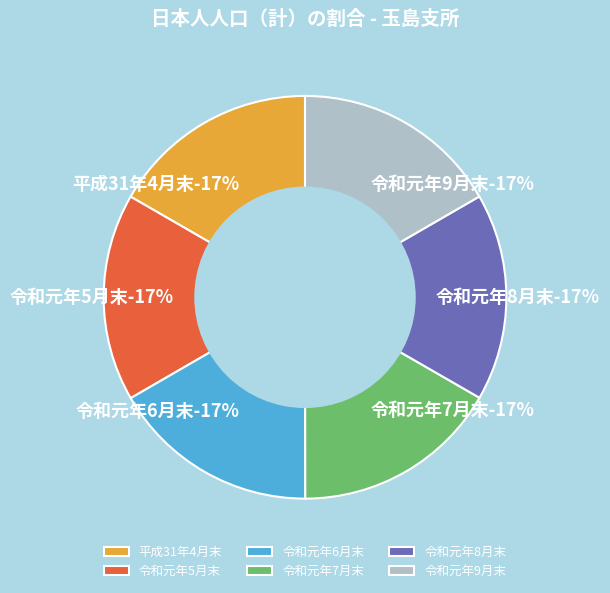

What percentage is the 令和元年5月末 slice, to the nearest percent?

17%